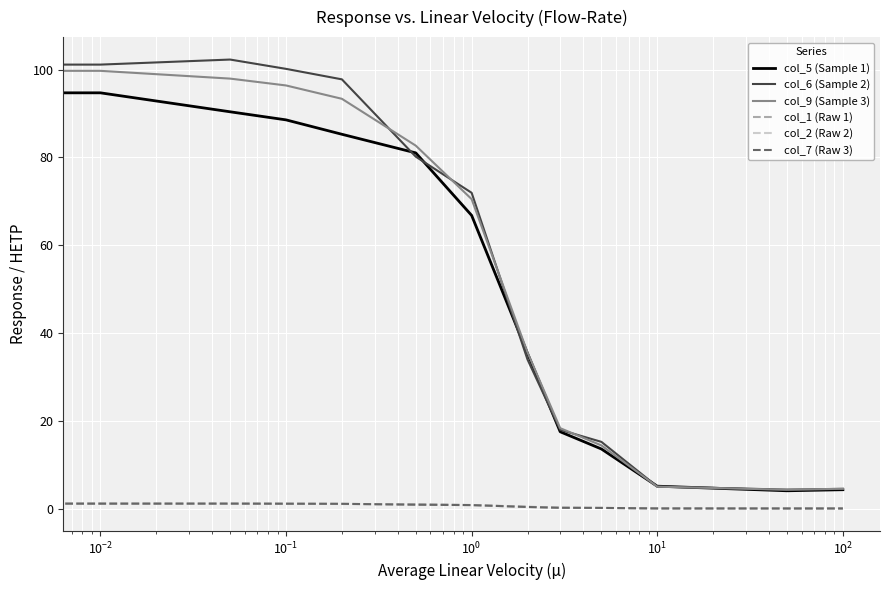

Is this an area chart (filled region under the line)?

No